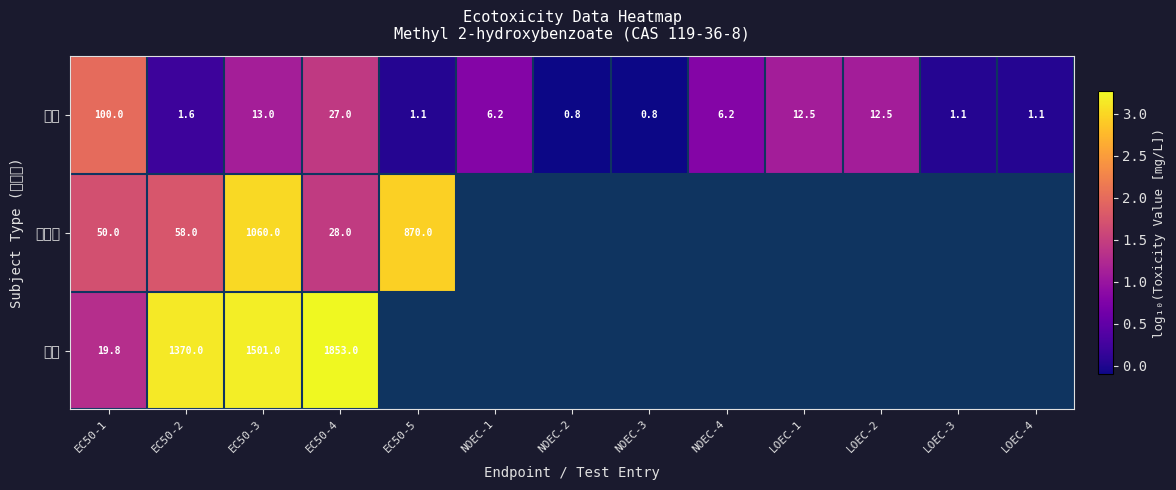

What is the maximum value shown in the chart?

3.3